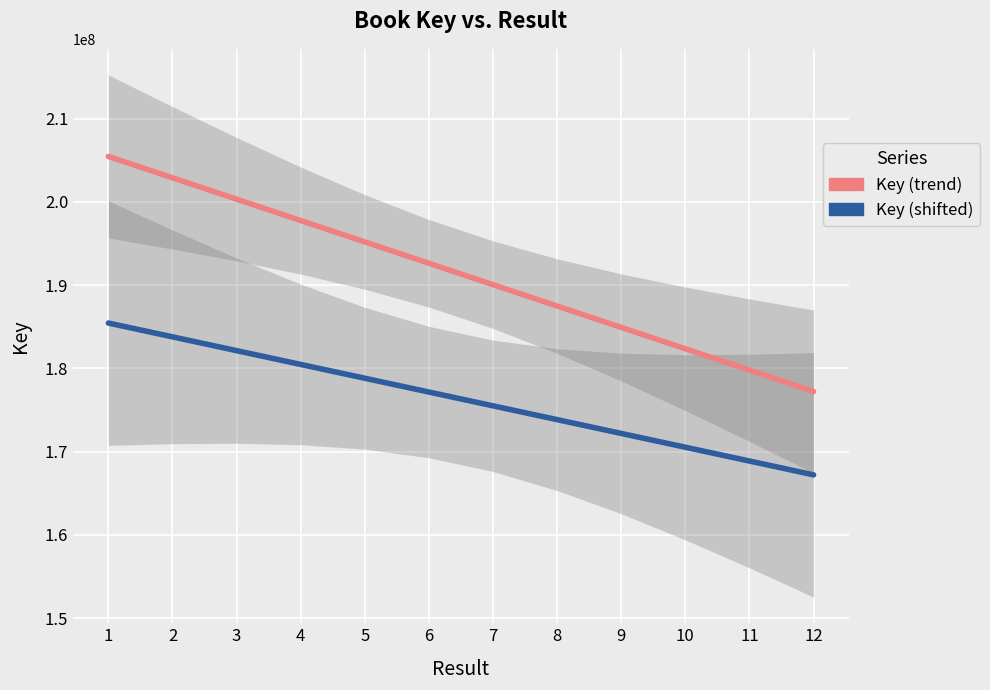

Read the Key (shifted) value at 12.

167221681.8